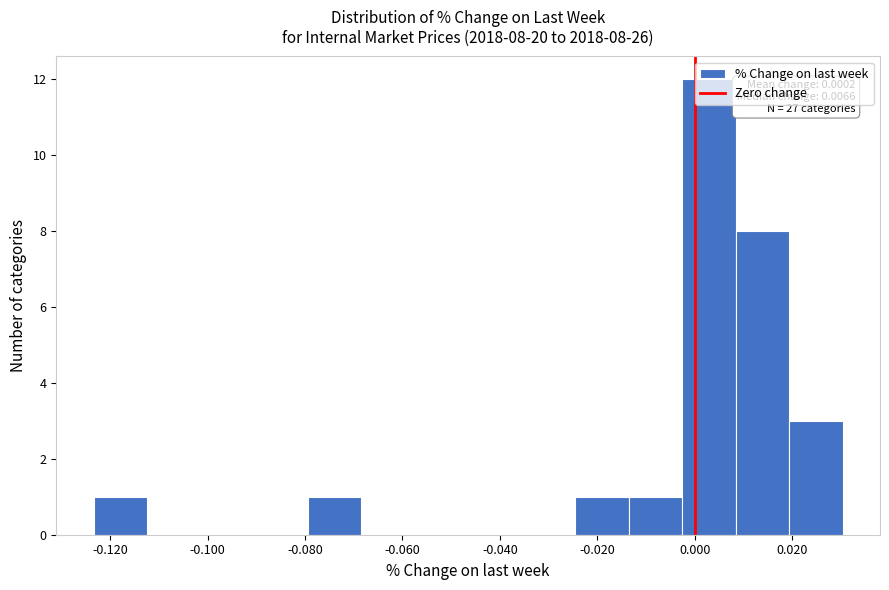

Which range on the x-axis has the tallest bar?

-0.002 to 0.008